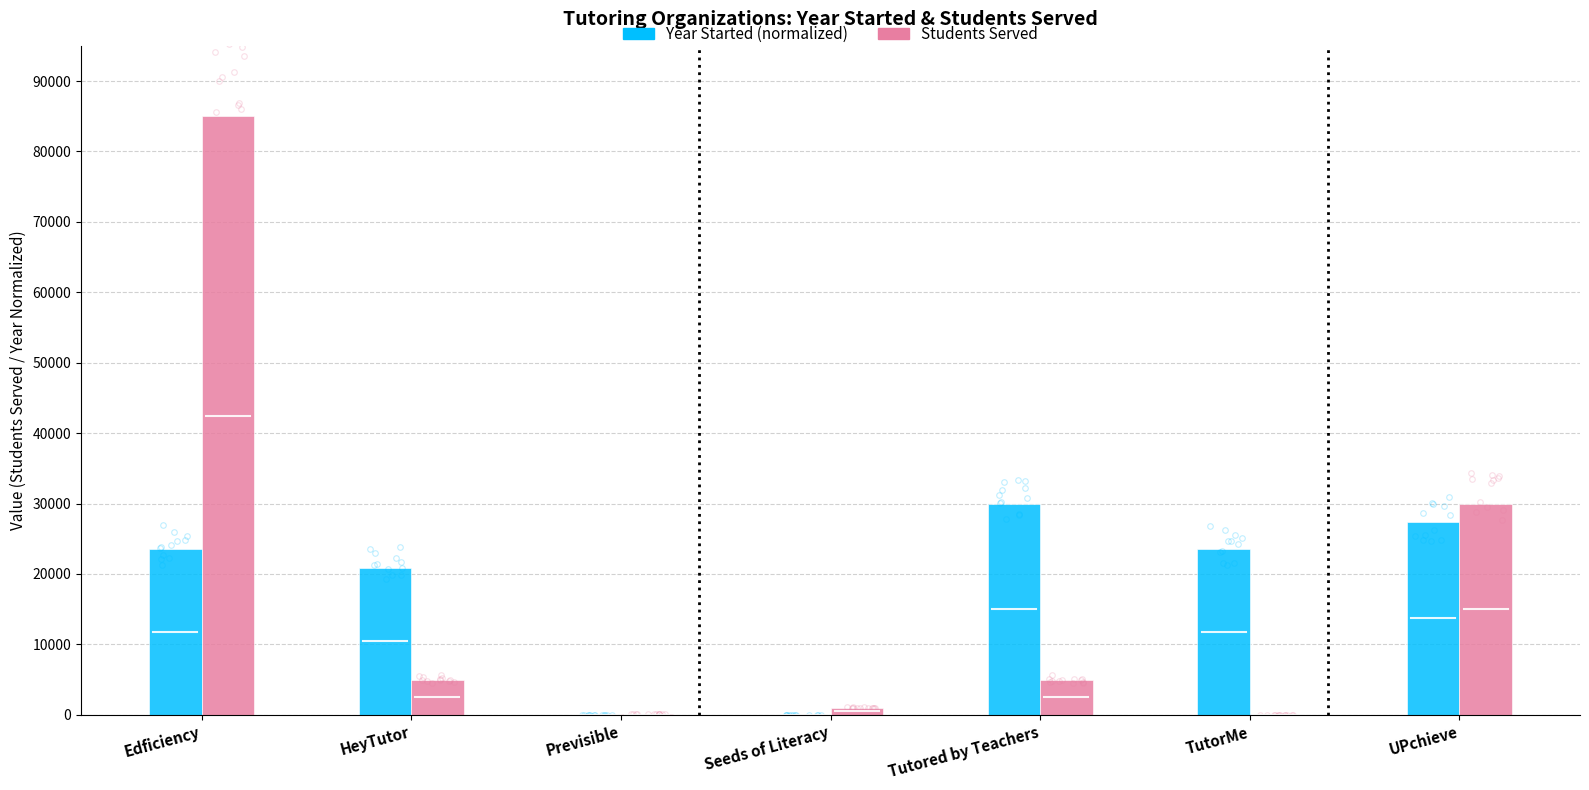

At which label does Year Started (normalized) reach its minimum?

Previsible